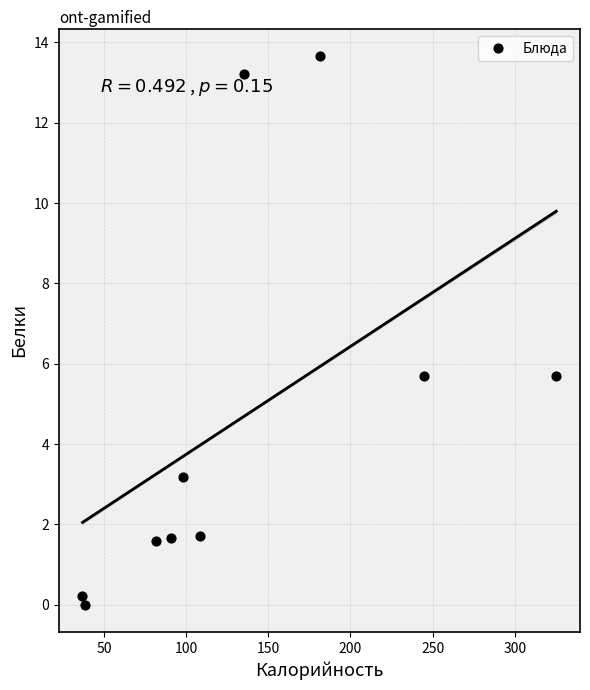

What is the average X value?

134.1